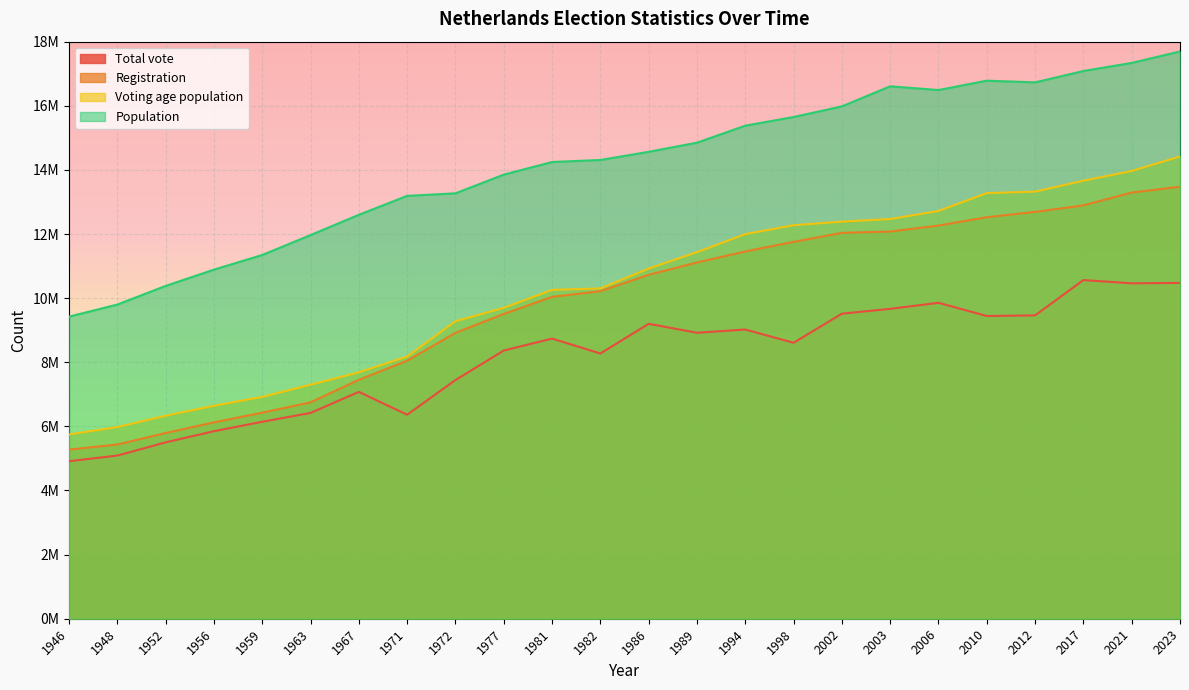

What is the value of the Population point at the 19th from the left?

16491461